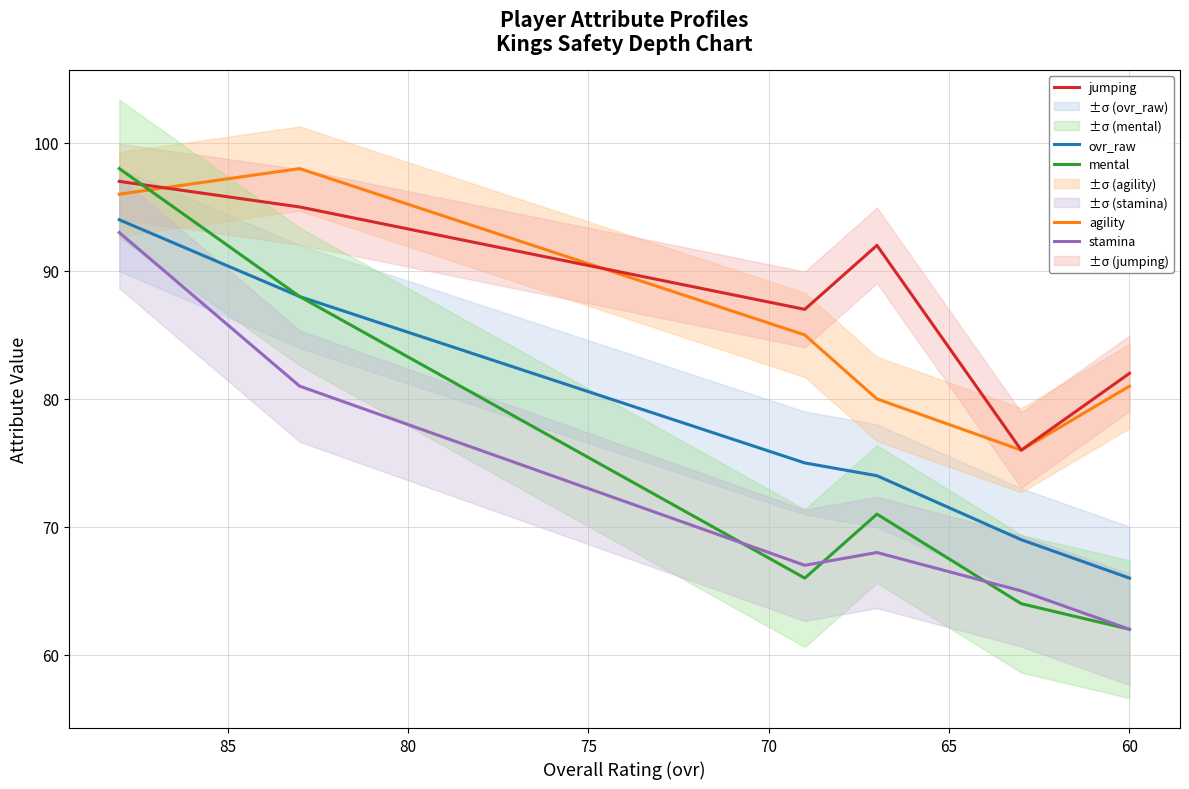

What is the lowest value of the agility series?

76